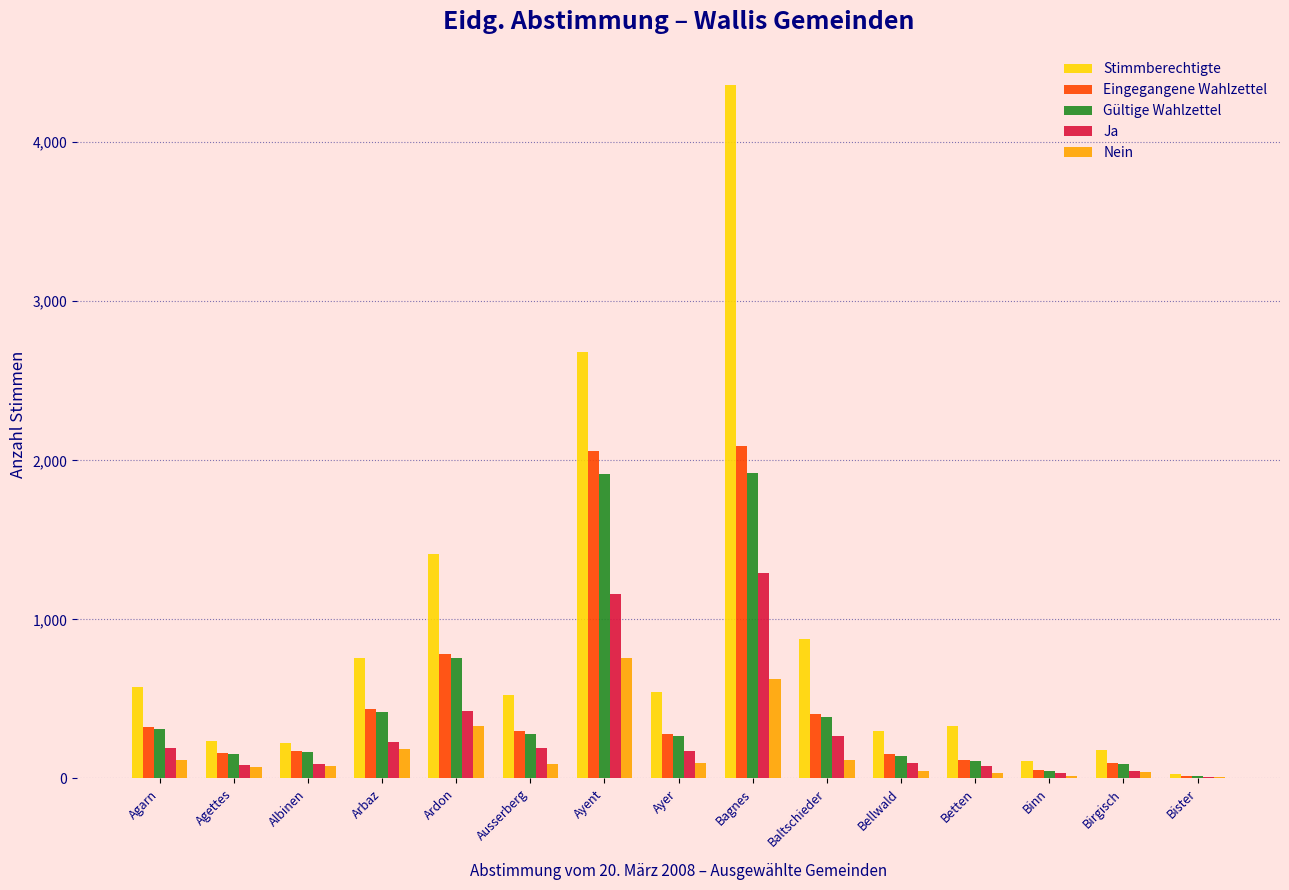

At which label does Nein first exceed 90?

Agarn